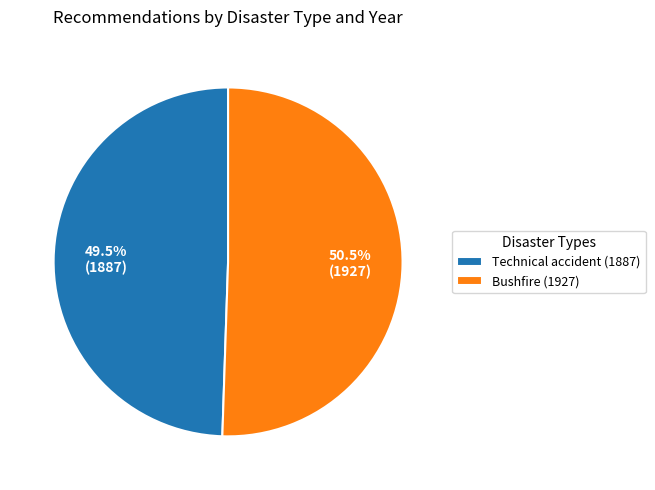

To the nearest percent, what is the difference between the largest and smallest slice percentages?

1%